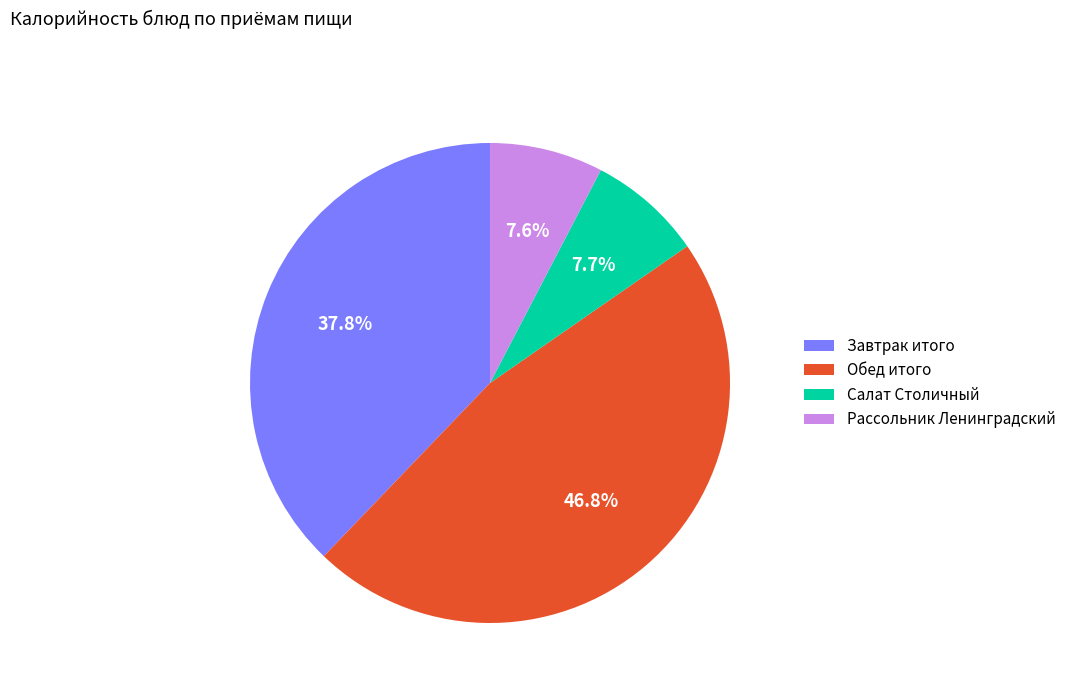

Which category has the biggest portion of the pie?

Обед итого